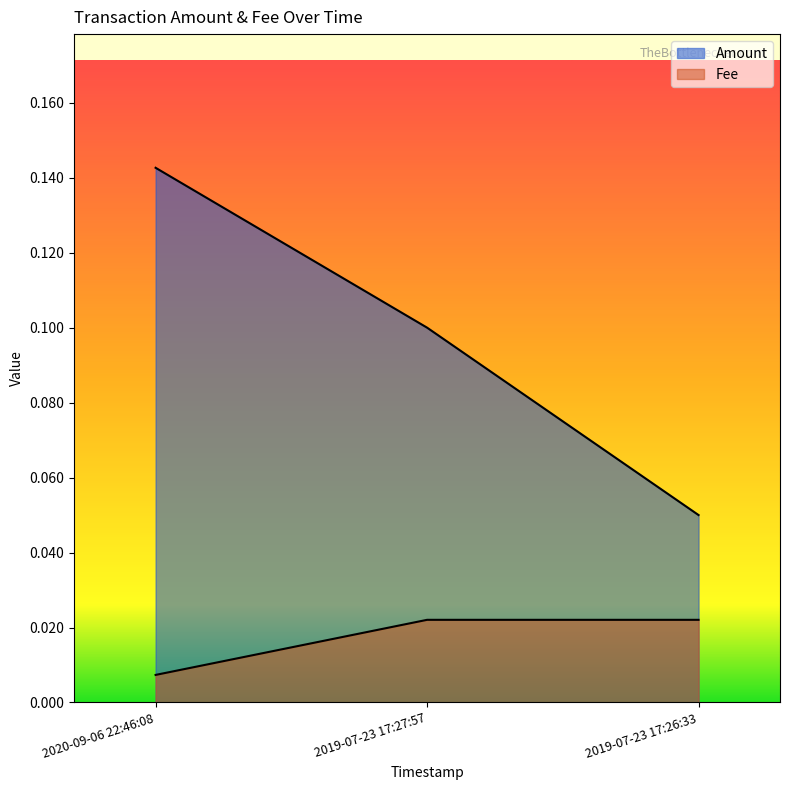

What position from the left is 2020-09-06 22:46:08?

1